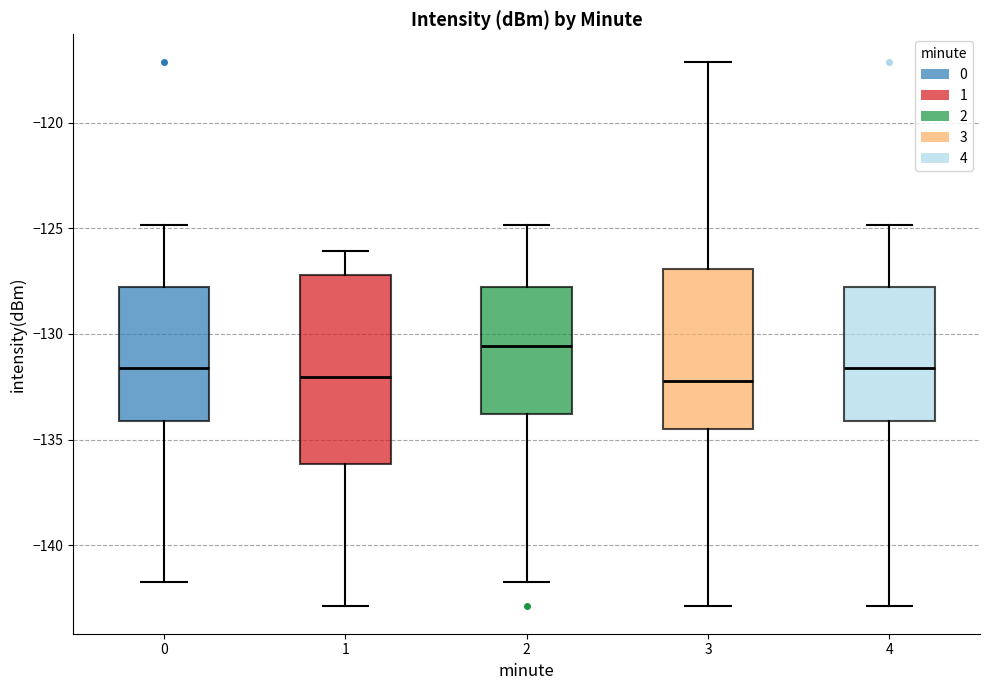

Comparing the boxes themselves (not the whiskers), which one is the tallest?

1